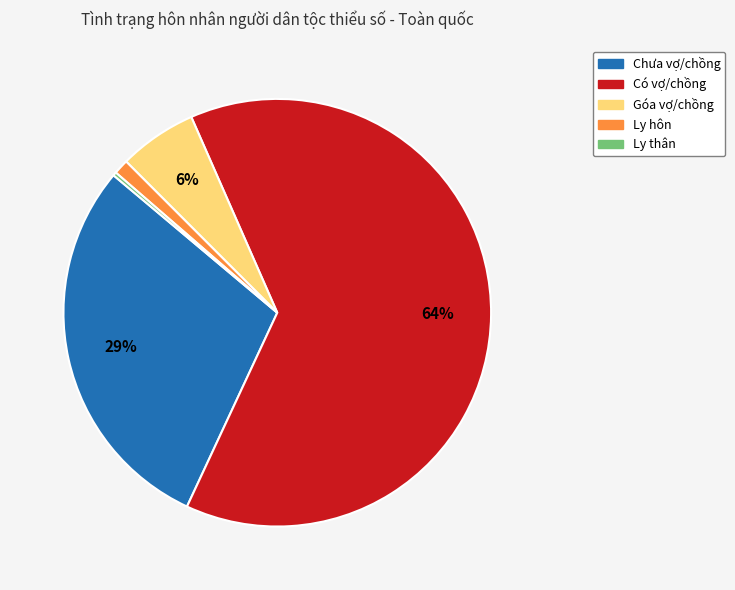

Combined, do Góa vợ/chồng and Ly hôn account for over 50%?

No